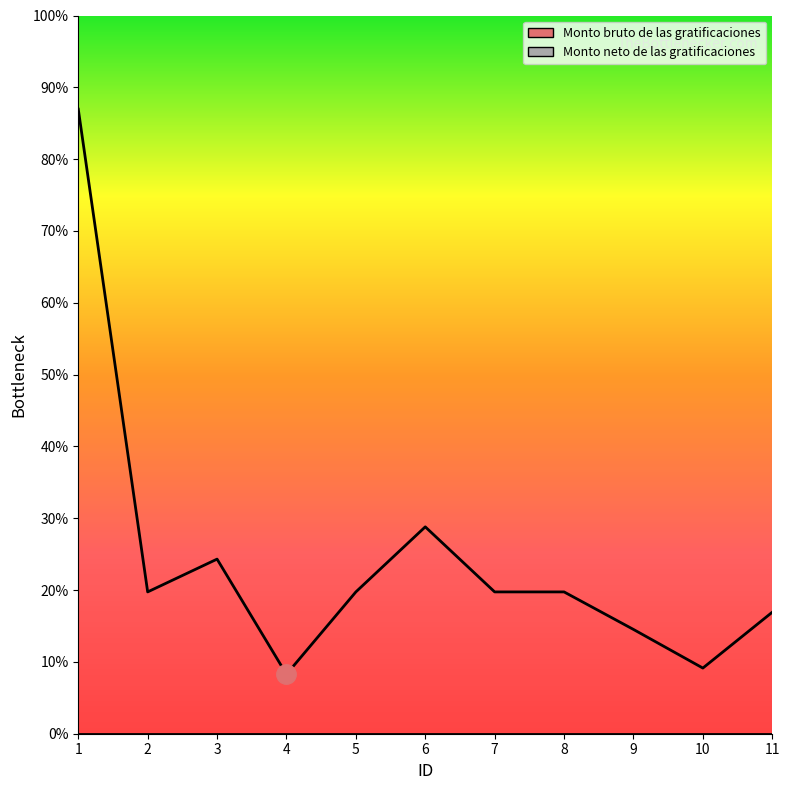

Which has a higher value, 9 or 2?

2